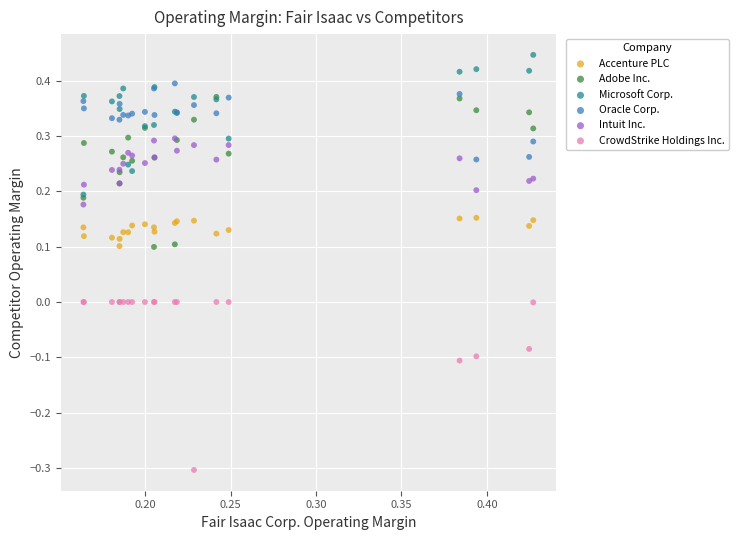

Which series has the largest Y range (max minus min)?

CrowdStrike Holdings Inc.